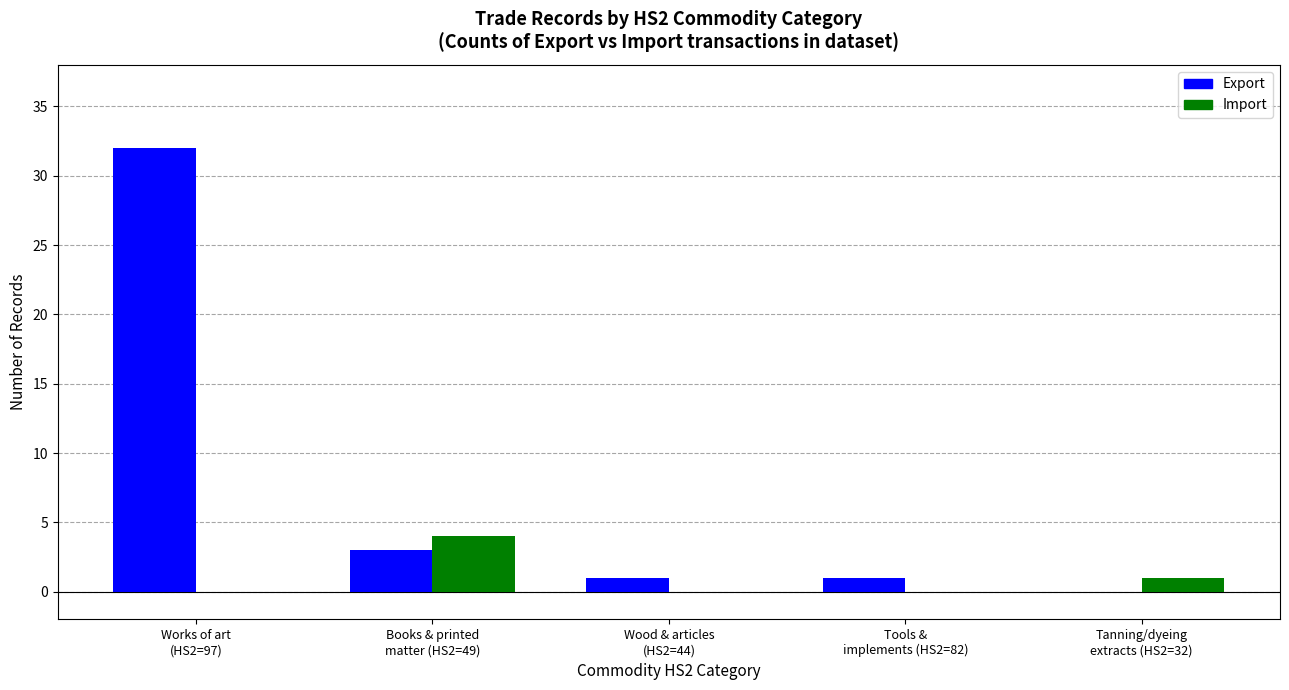

Which series has the largest total across all categories?

Export